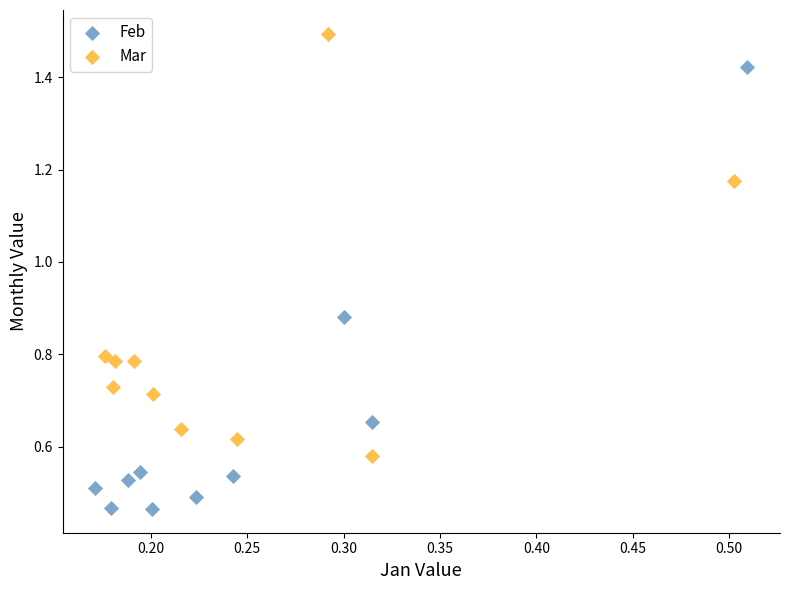

Which series contains the highest Y value?

Mar